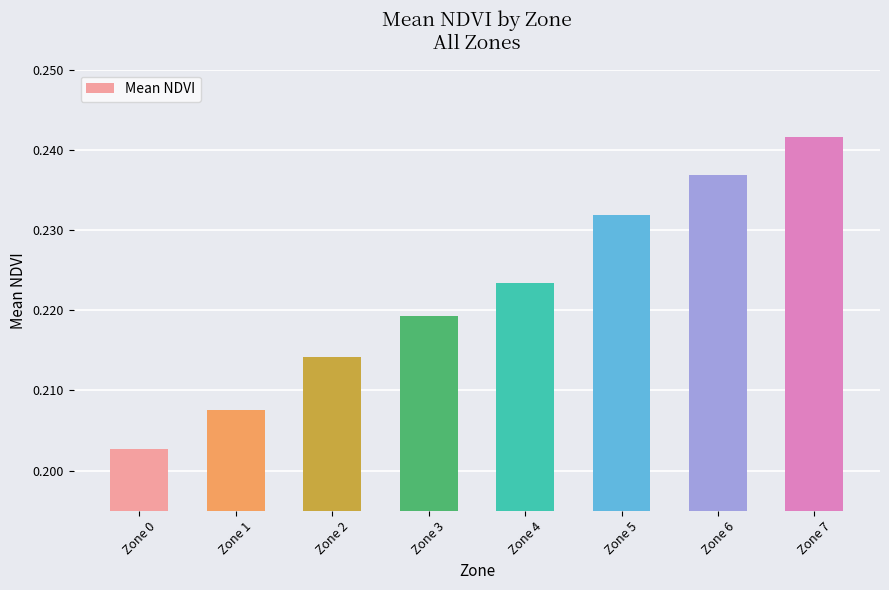

True or false: the data shows 0.4 at Zone 7.

False